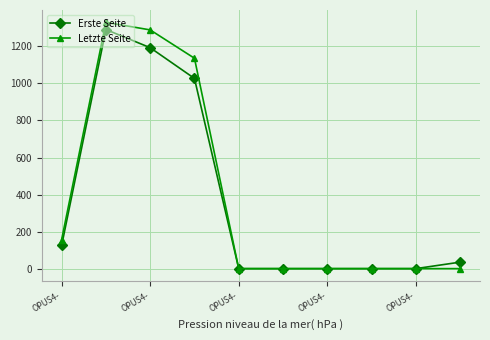

What is the highest value of the Letzte Seite series?

1330